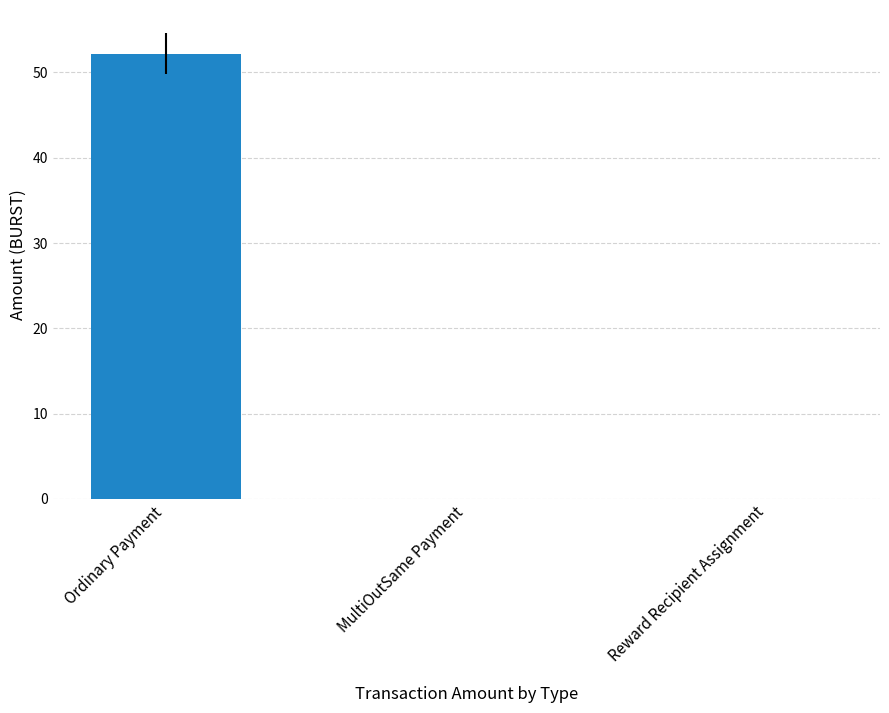

What is the maximum value shown in the chart?

52.2